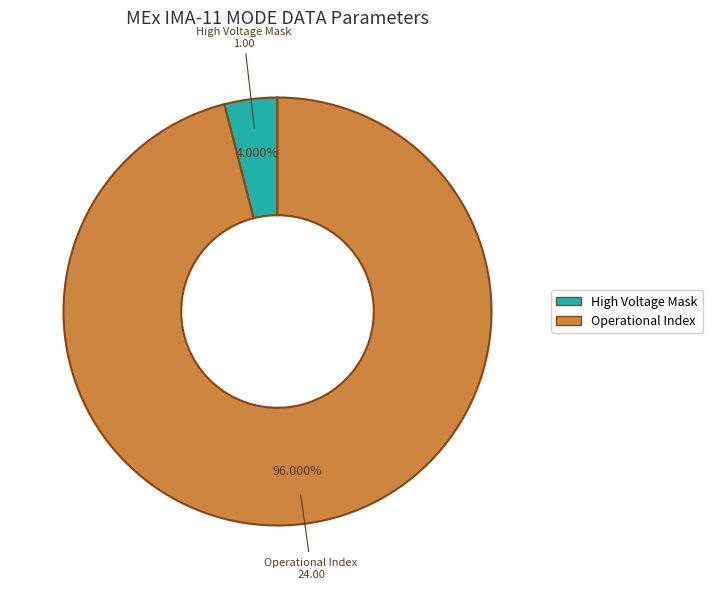

Is Operational Index the majority of the pie?

Yes